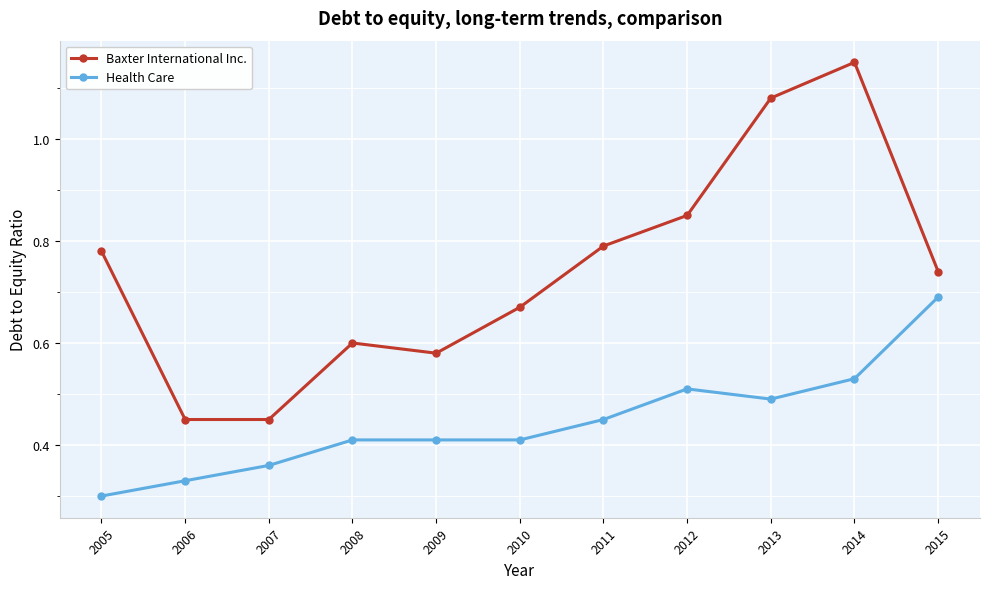

What are all the series names shown in the legend?

Baxter International Inc., Health Care